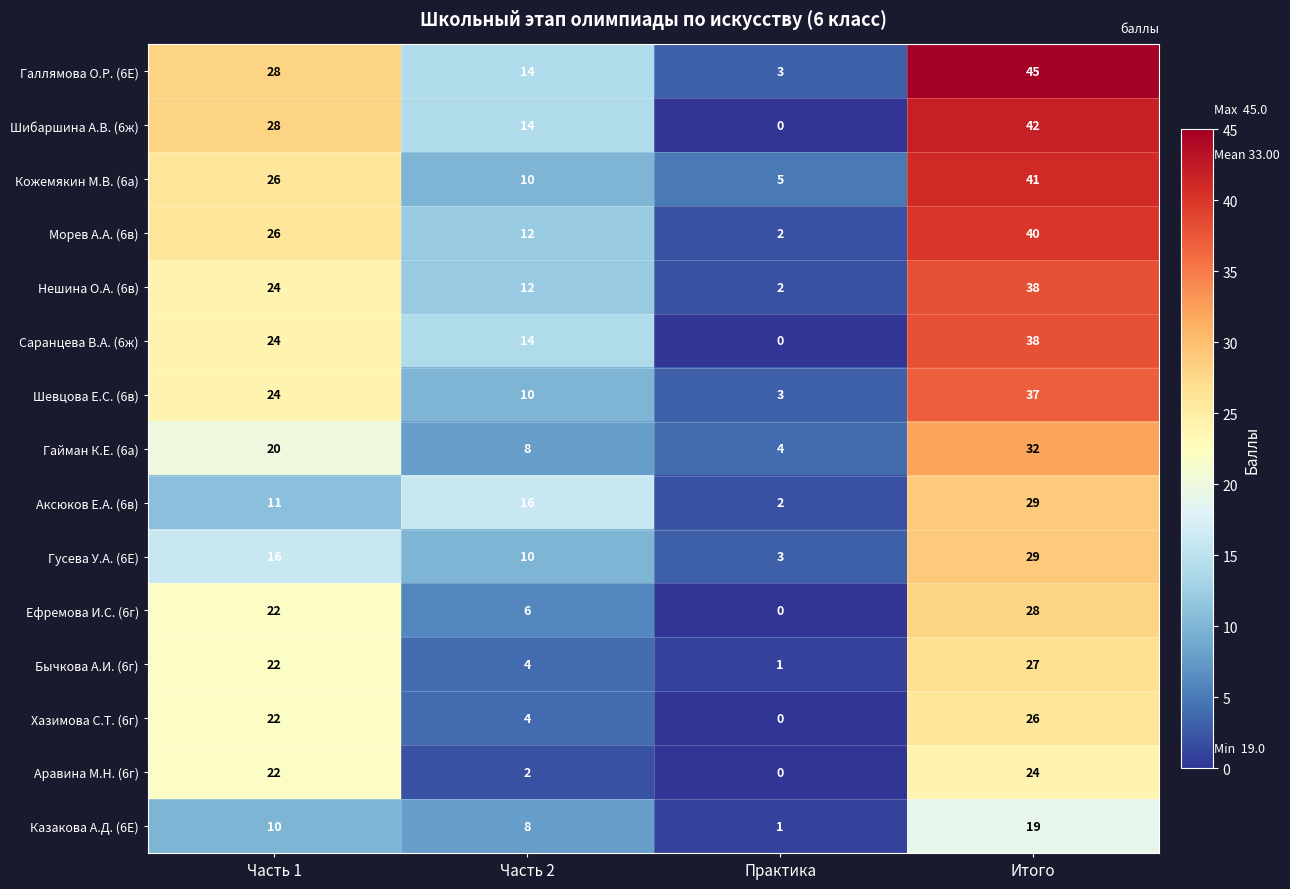

What is the sum of all Хазимова С.Т. (6г) values?

52